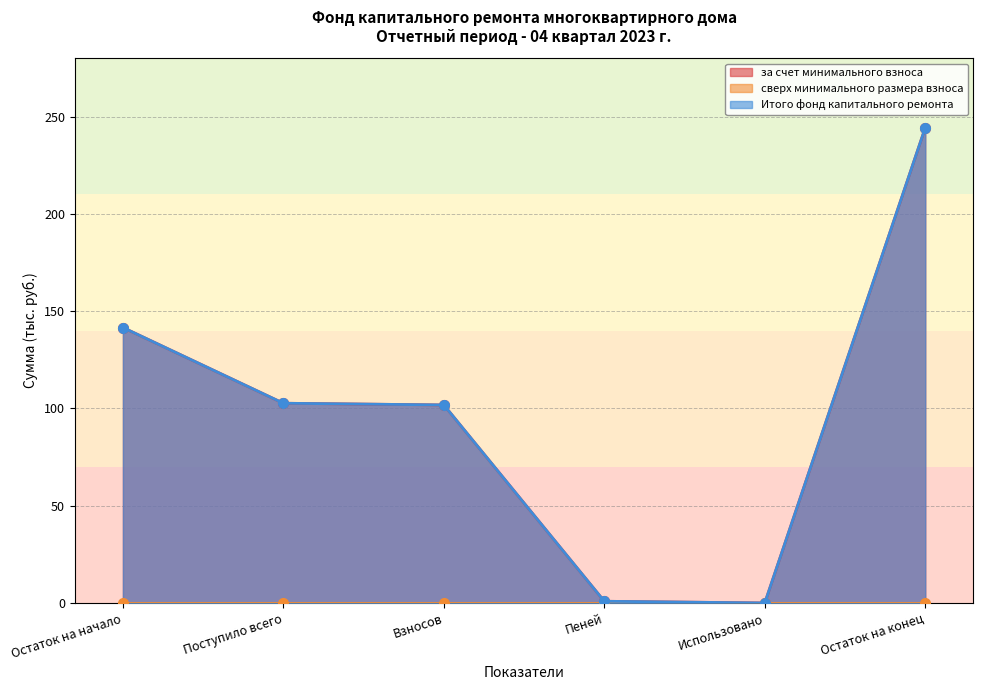

What is the label of the 6th point from the right?

Остаток на начало